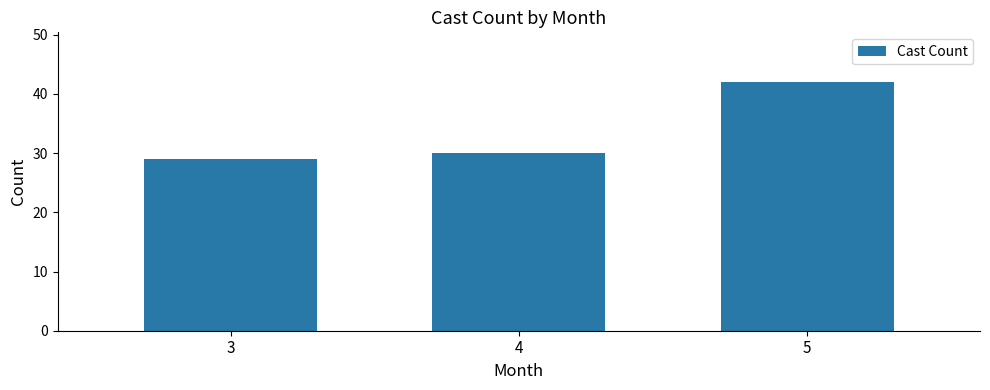

Rank the categories by value from lowest to highest.

3, 4, 5